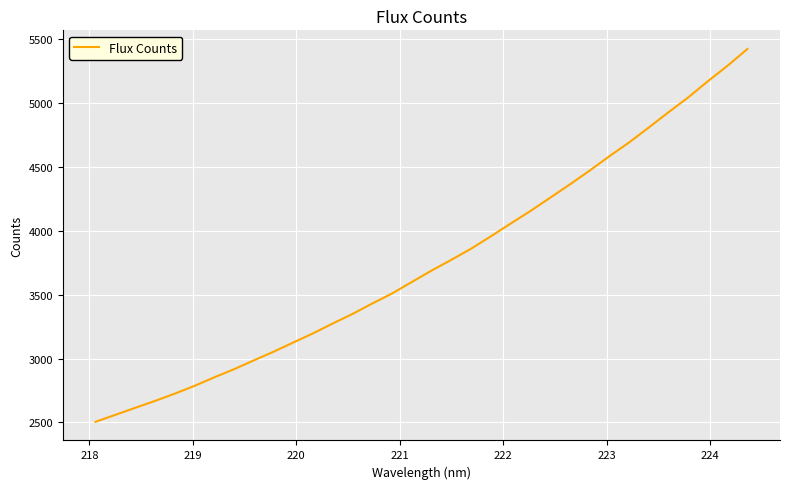

Reading left to right, what are all the values shown in this chart?

2504.5	2559.0	2613.7	2667.6	2724.6	2785.6	2852.4	2916.1	2985.3	3053.2	3125.4	3197.2	3274.5	3349.4	3431.3	3509.4	3599.7	3688.9	3773.2	3859.8	3957.1	4056.7	4154.9	4259.0	4363.3	4471.3	4584.0	4692.0	4809.1	4929.0	5045.0	5172.4	5294.0	5424.6